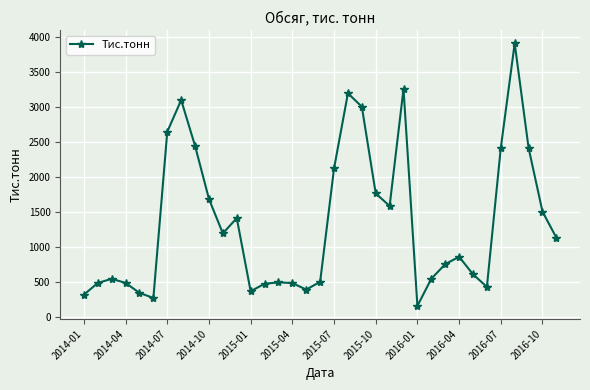

What is the greatest value displayed?

3908.0